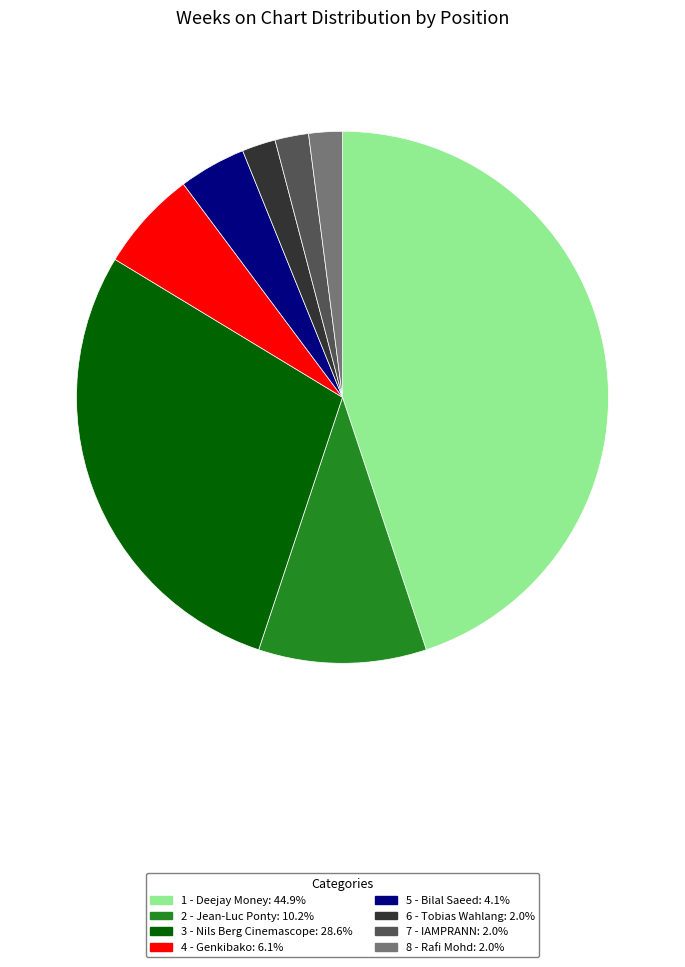

Approximately how many times larger is the value at 8 - Rafi Mohd compared to 6 - Tobias Wahlang?

1.0